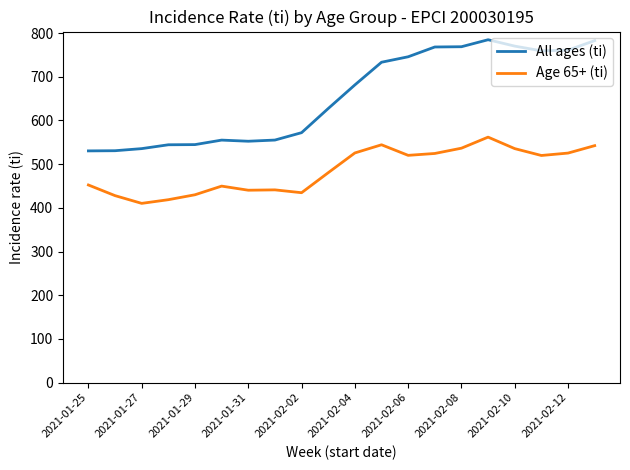

Which series has the widest spread of values?

All ages (ti)